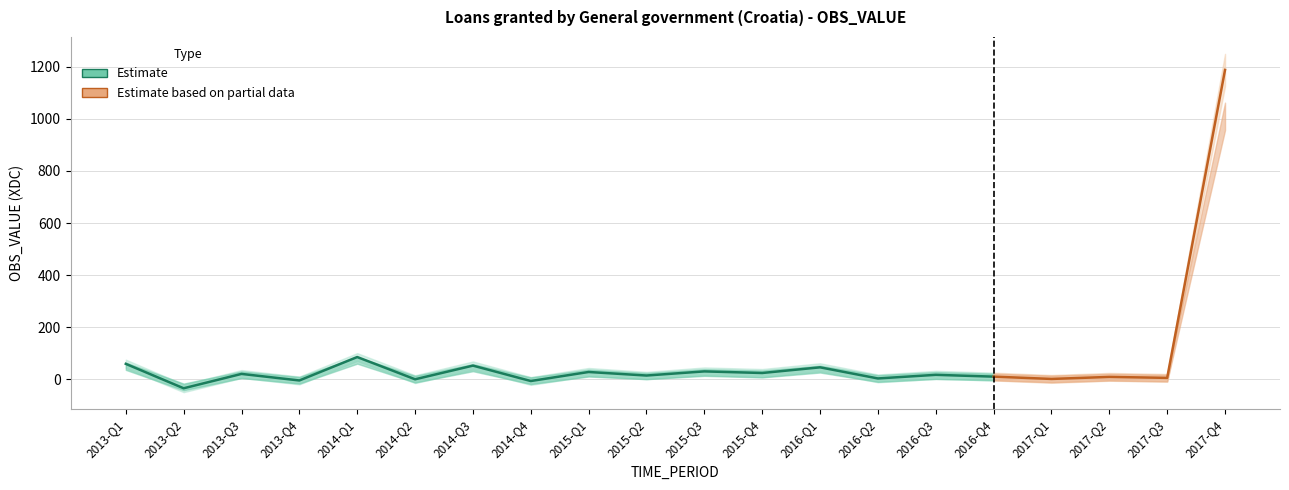

Which category has the highest value across all series?

2017-Q4